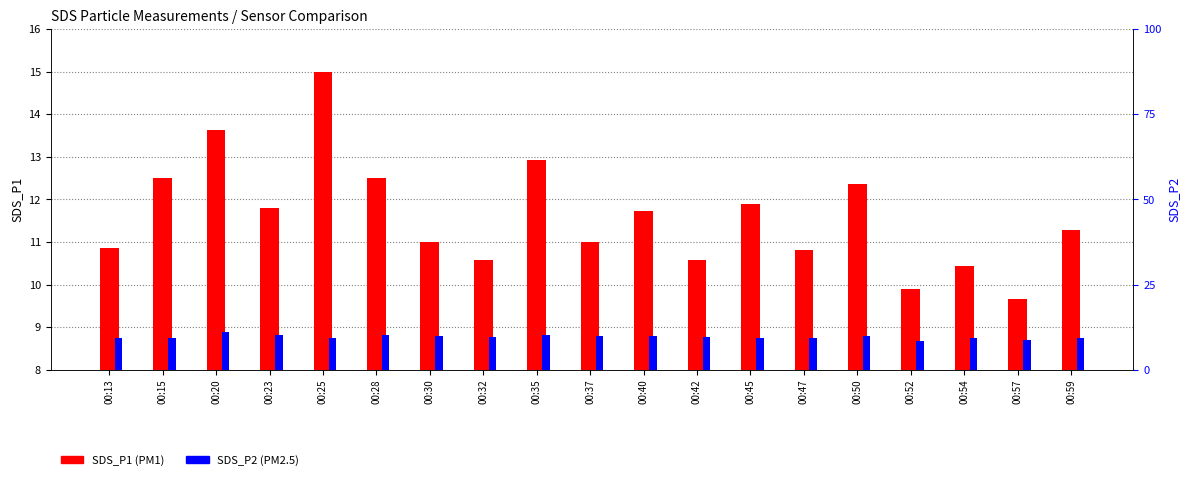

What is the spread (max minus min) of values at 00:25?

5.6